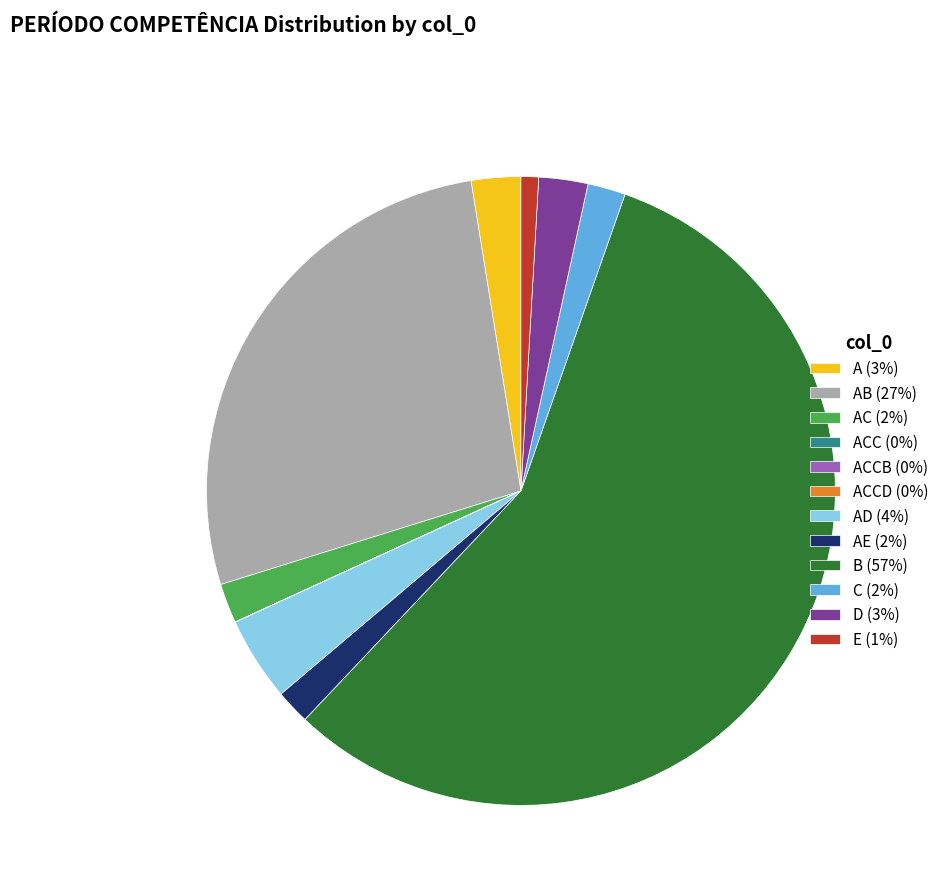

Is there any slice that represents more than half of the pie?

Yes